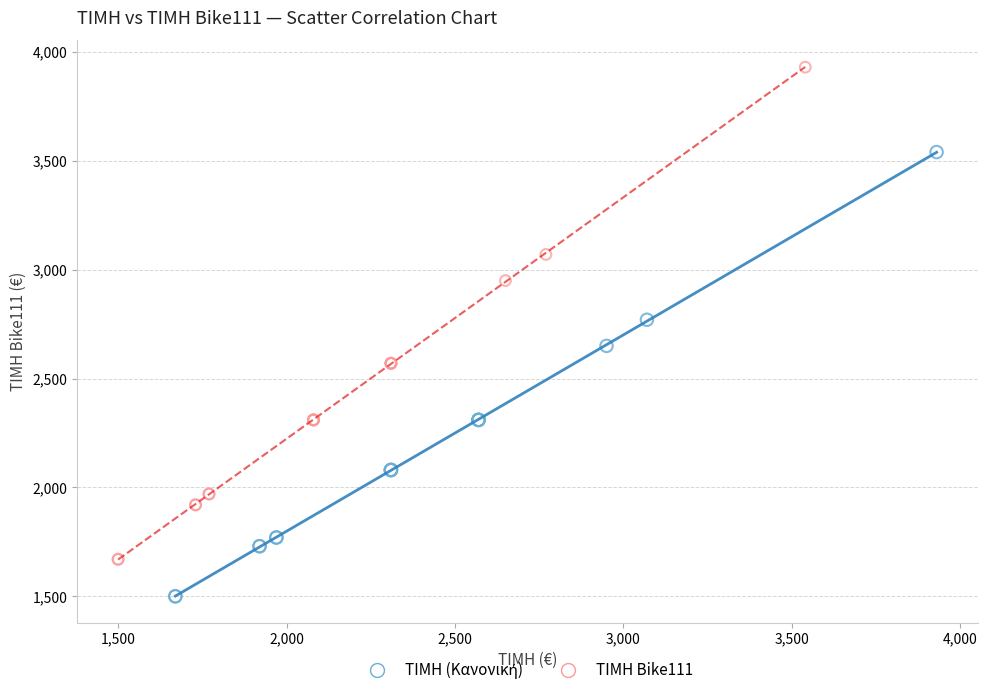

Which series contains the highest Y value?

ΤΙΜΗ Bike111